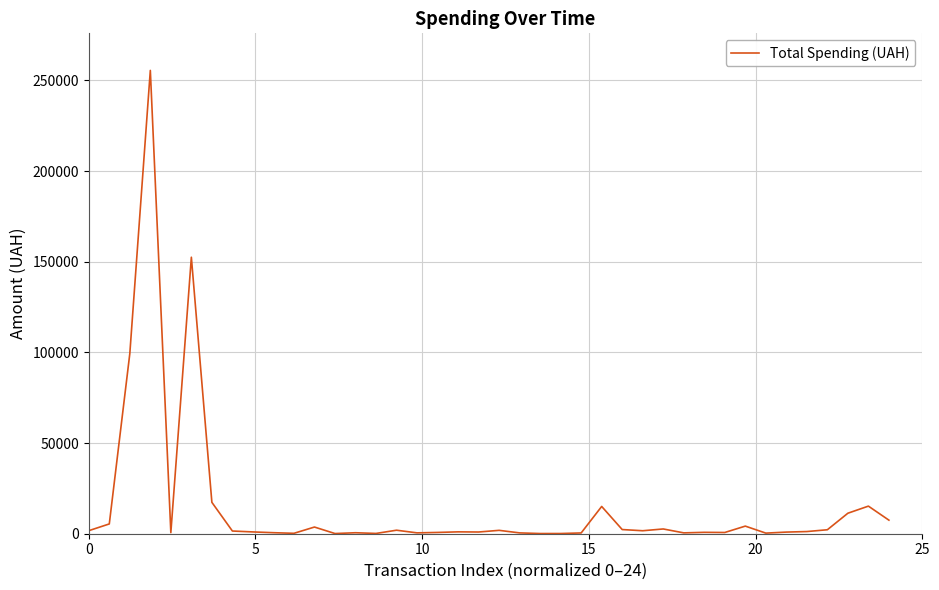

What is the minimum value shown in the chart?

102.0